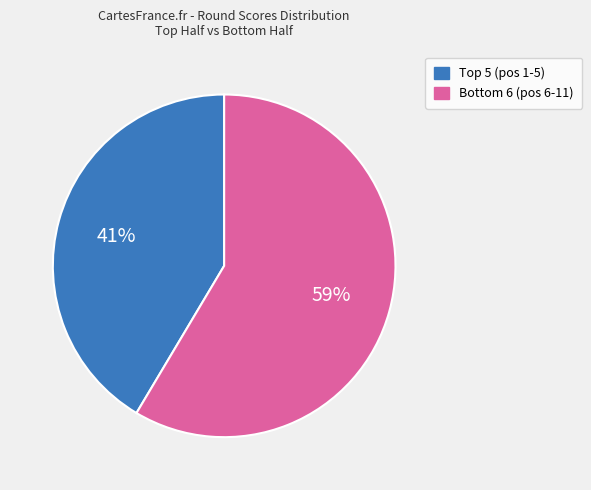

Is there any slice that represents more than half of the pie?

Yes